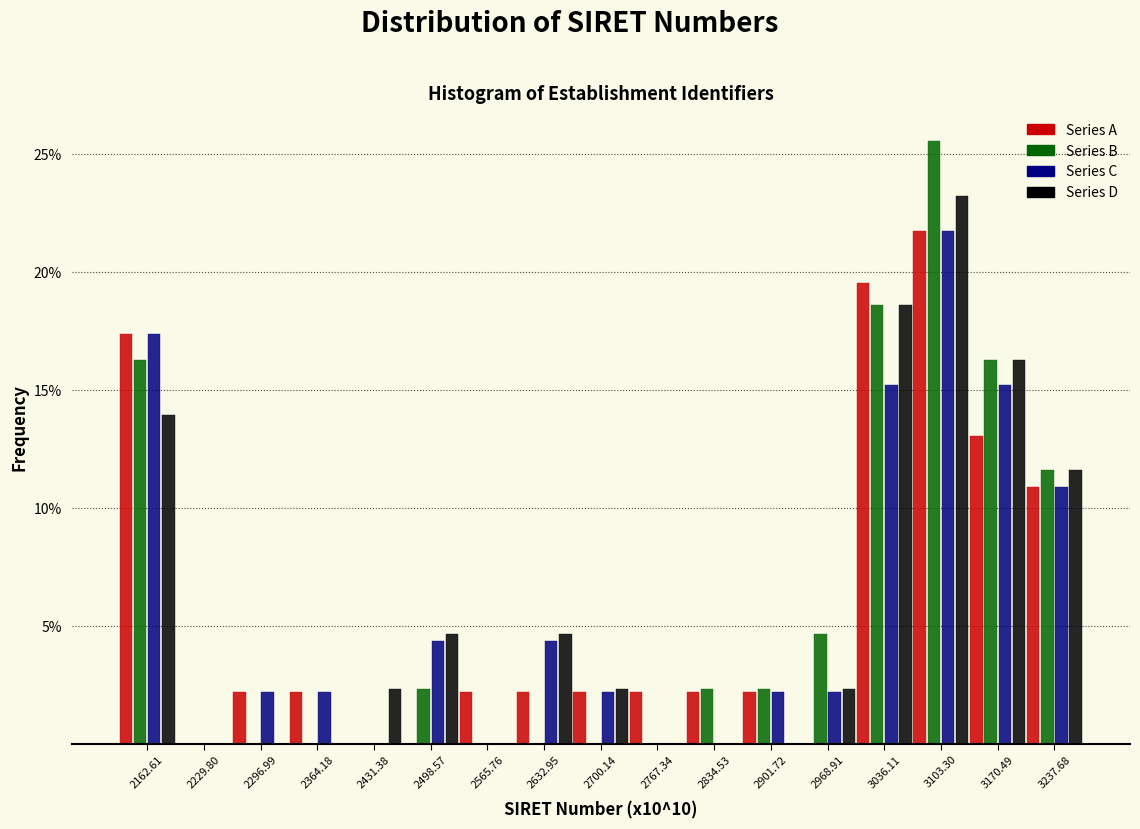

Between 3103.30 and 3170.49, which series saw the biggest shift?

Series B